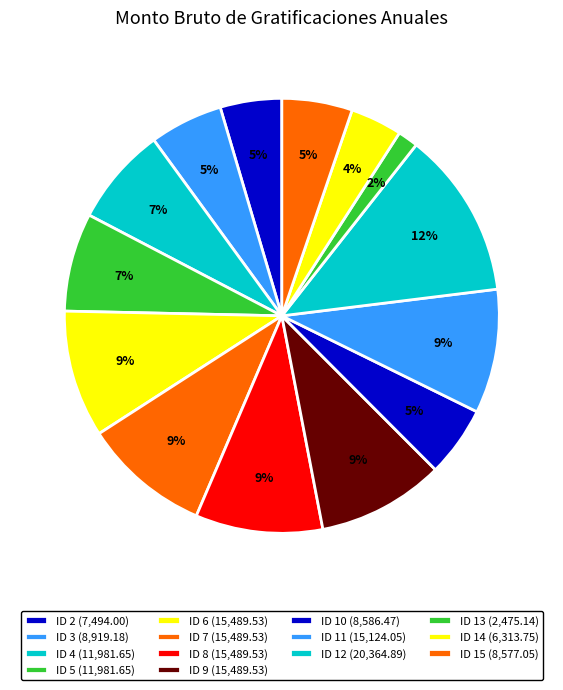

Count the number of slices in the pie.

14